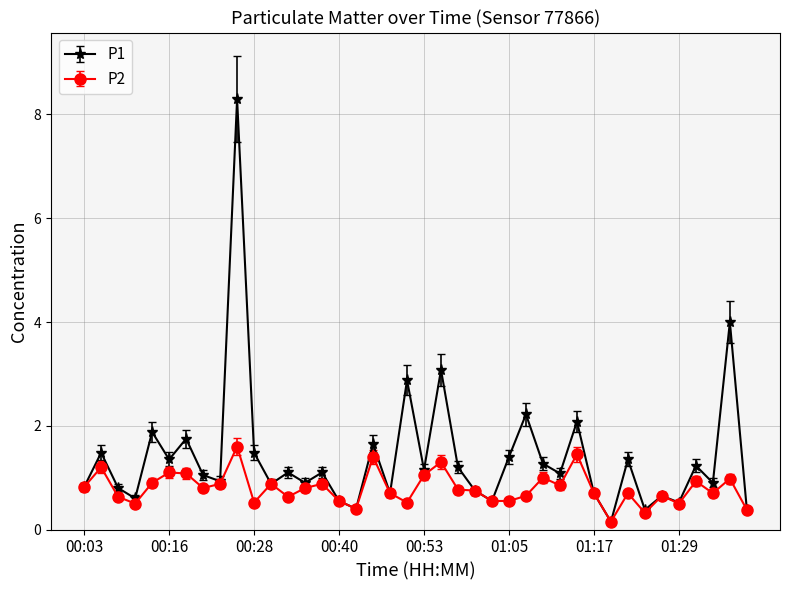

What is the greatest value displayed?

8.3